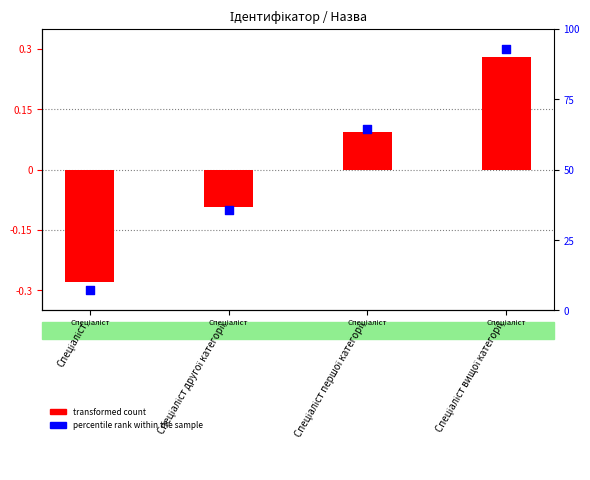

Which series contains the highest Y value?

Percentile rank within sample